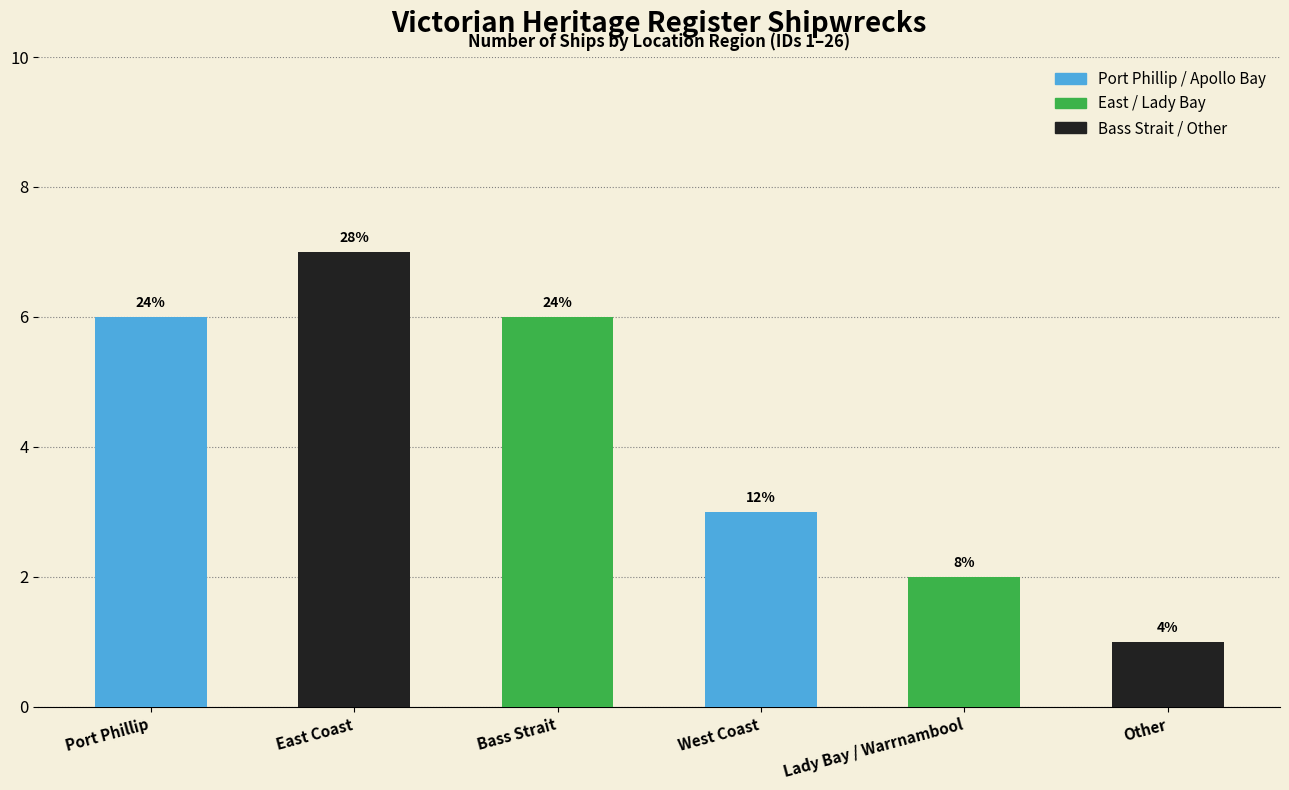

Does the chart contain any negative values?

No